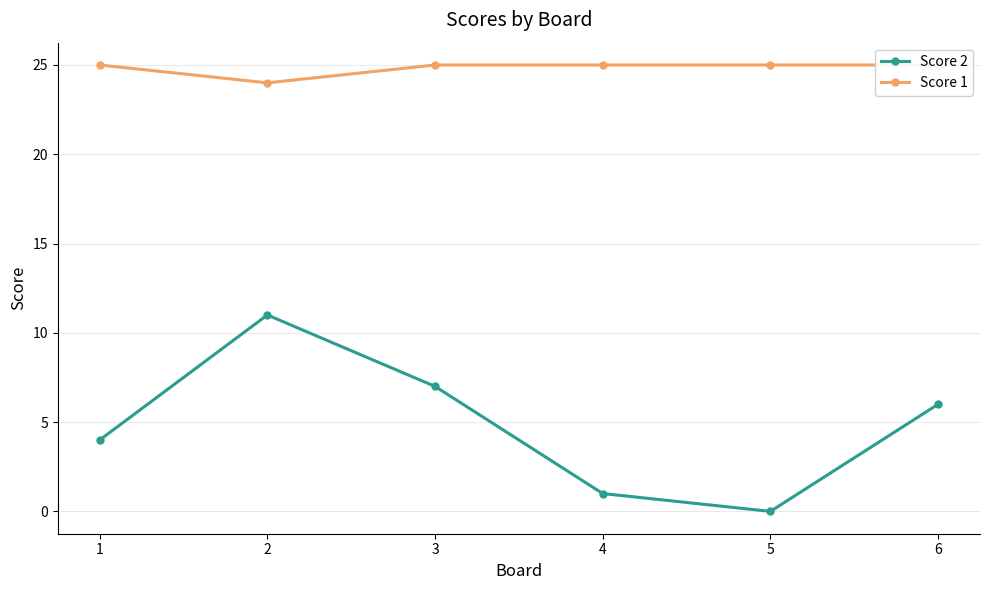

At how many categories does at least one series exceed 22?

6